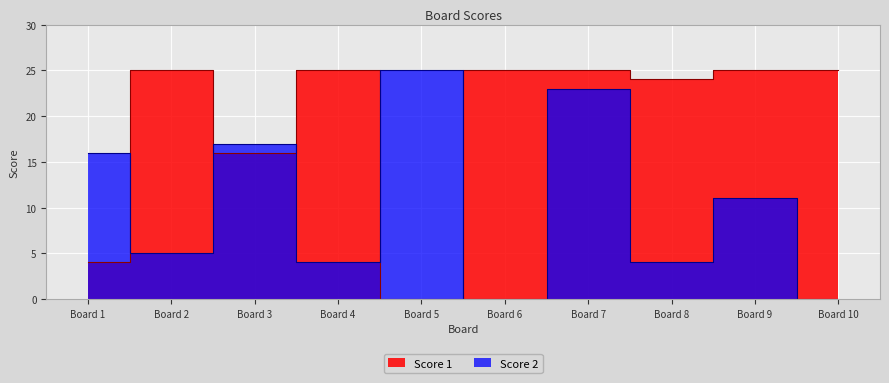

What is the total value across all series at 8?

28